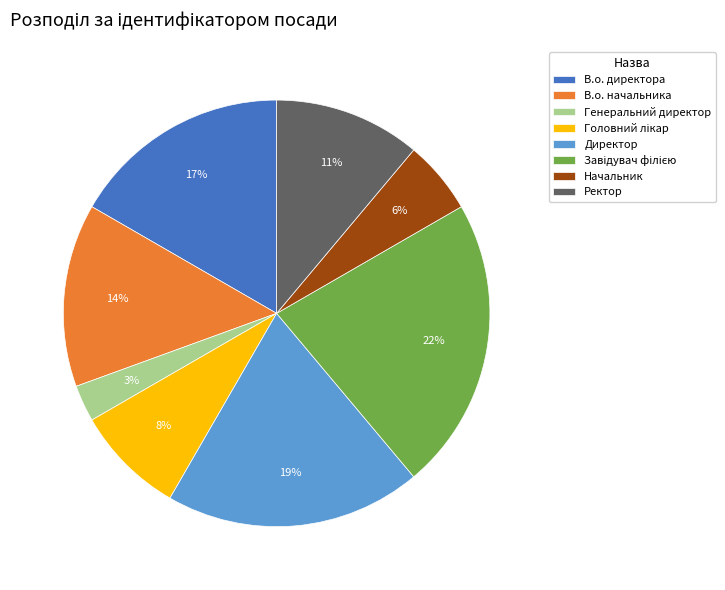

Is there any slice that represents more than half of the pie?

No